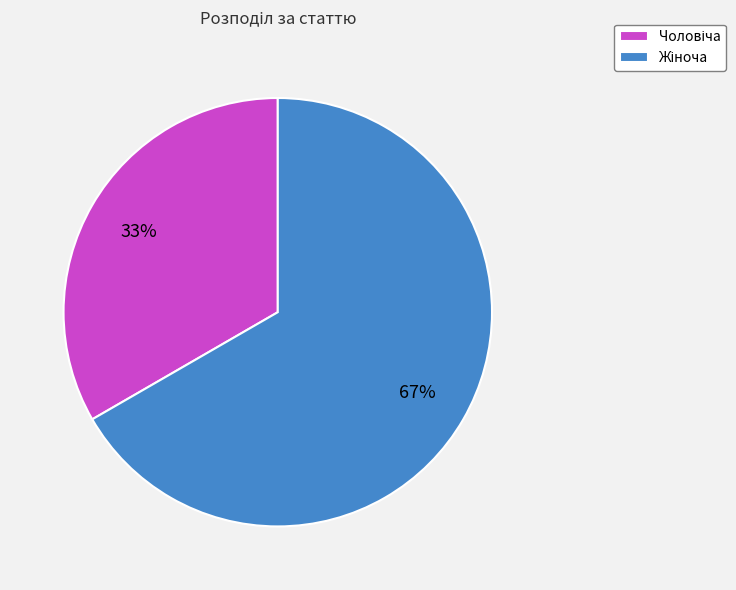

Count the number of slices in the pie.

2